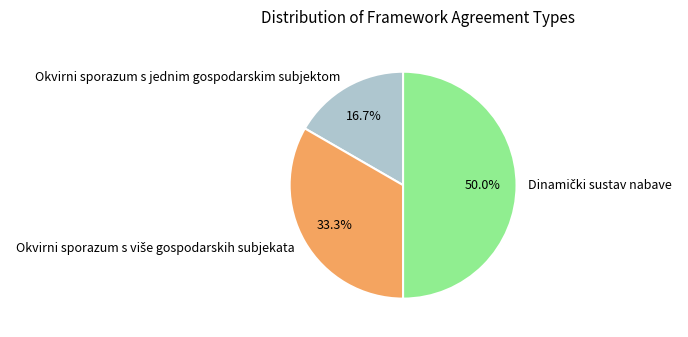

Which category has the smallest portion of the pie?

Okvirni sporazum s jednim gospodarskim subjektom